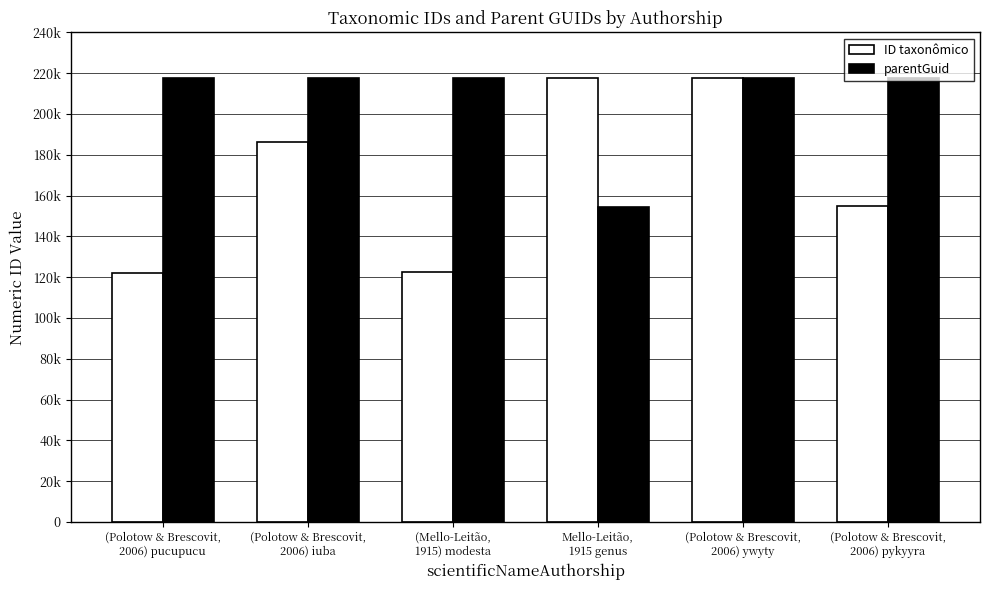

True or false: parentGuid has a value of 379473 at (Polotow & Brescovit,
2006) pykyyra.

False